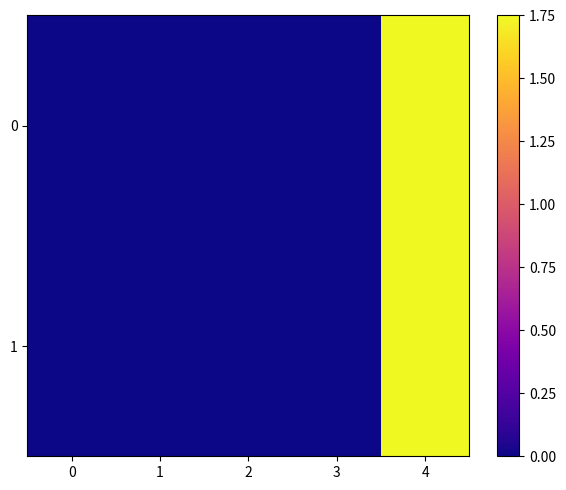

Reading right to left, list all the values displayed in this chart.

0: 4=1.8	3=0.0	2=0.0	1=0.0	0=0.0
1: 4=1.7	3=0.0	2=0.0	1=0.0	0=0.0